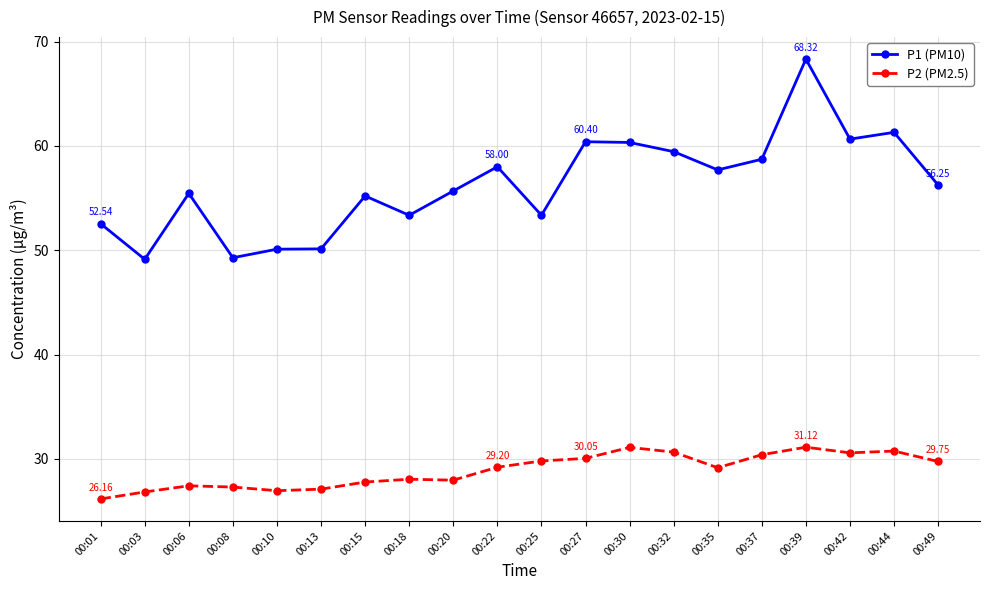

At which category does P1 (PM10) reach its first local valley?

00:03